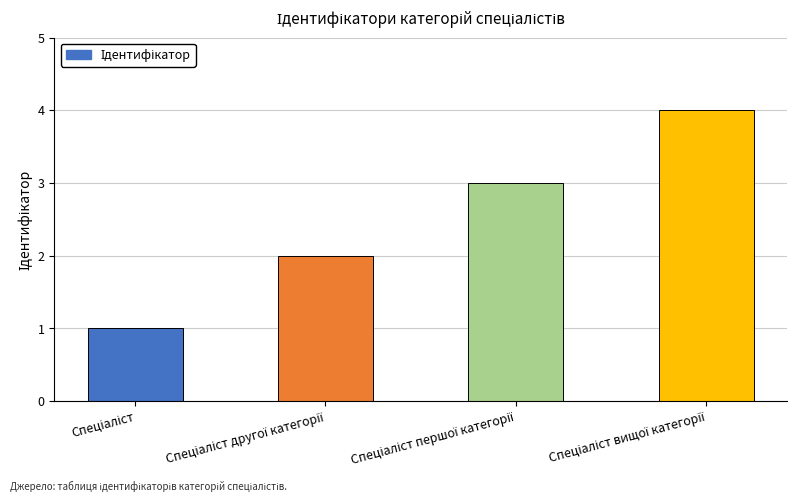

Are the bars grouped side by side (vs. stacked)?

No